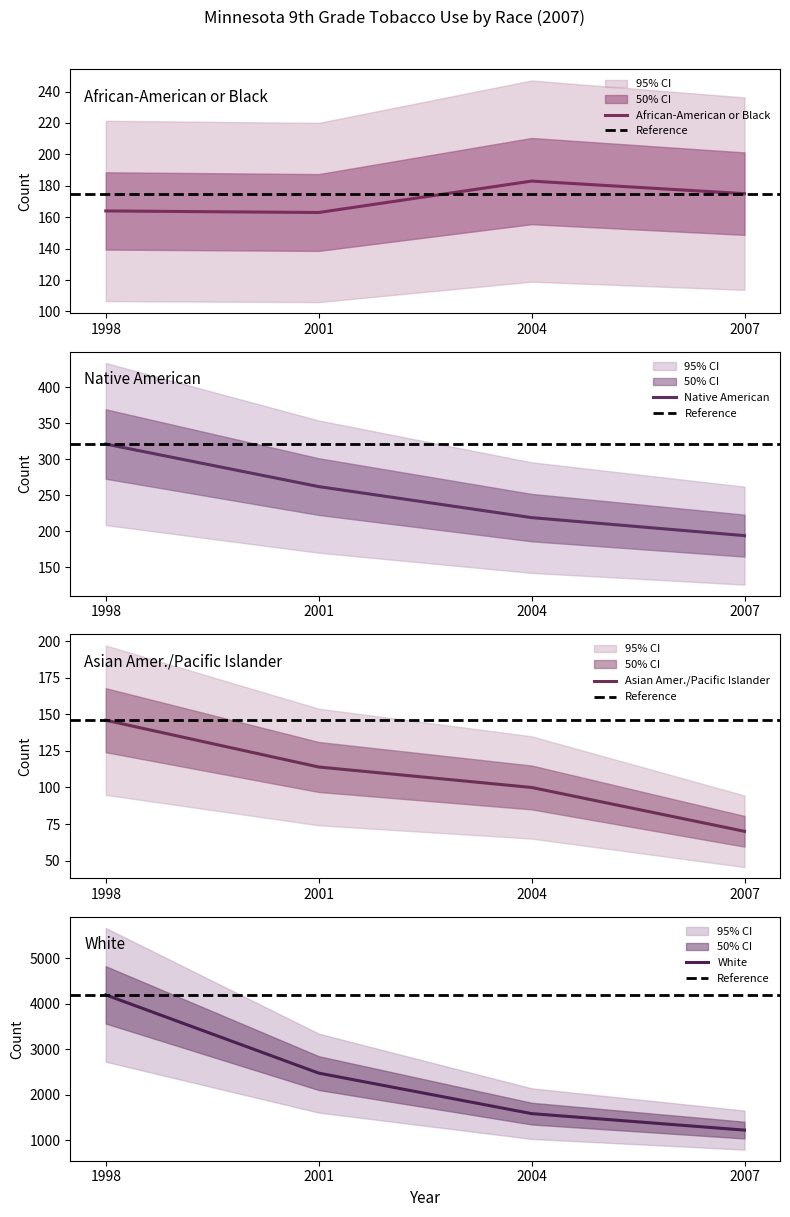

At 2004, list the series in order from largest to smallest.

White, Native American, African-American or Black, Asian American/Pacific Islander